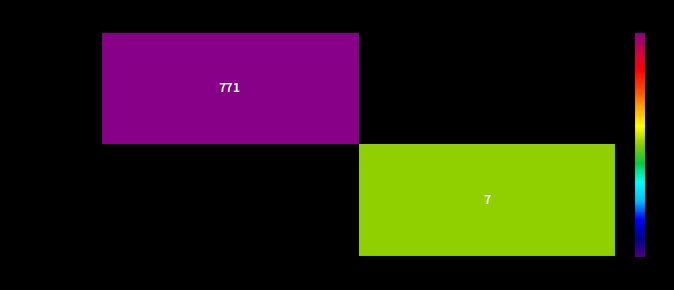

The adaaf0bc...de3 series shows 7 at 1 (In). True or false?

True